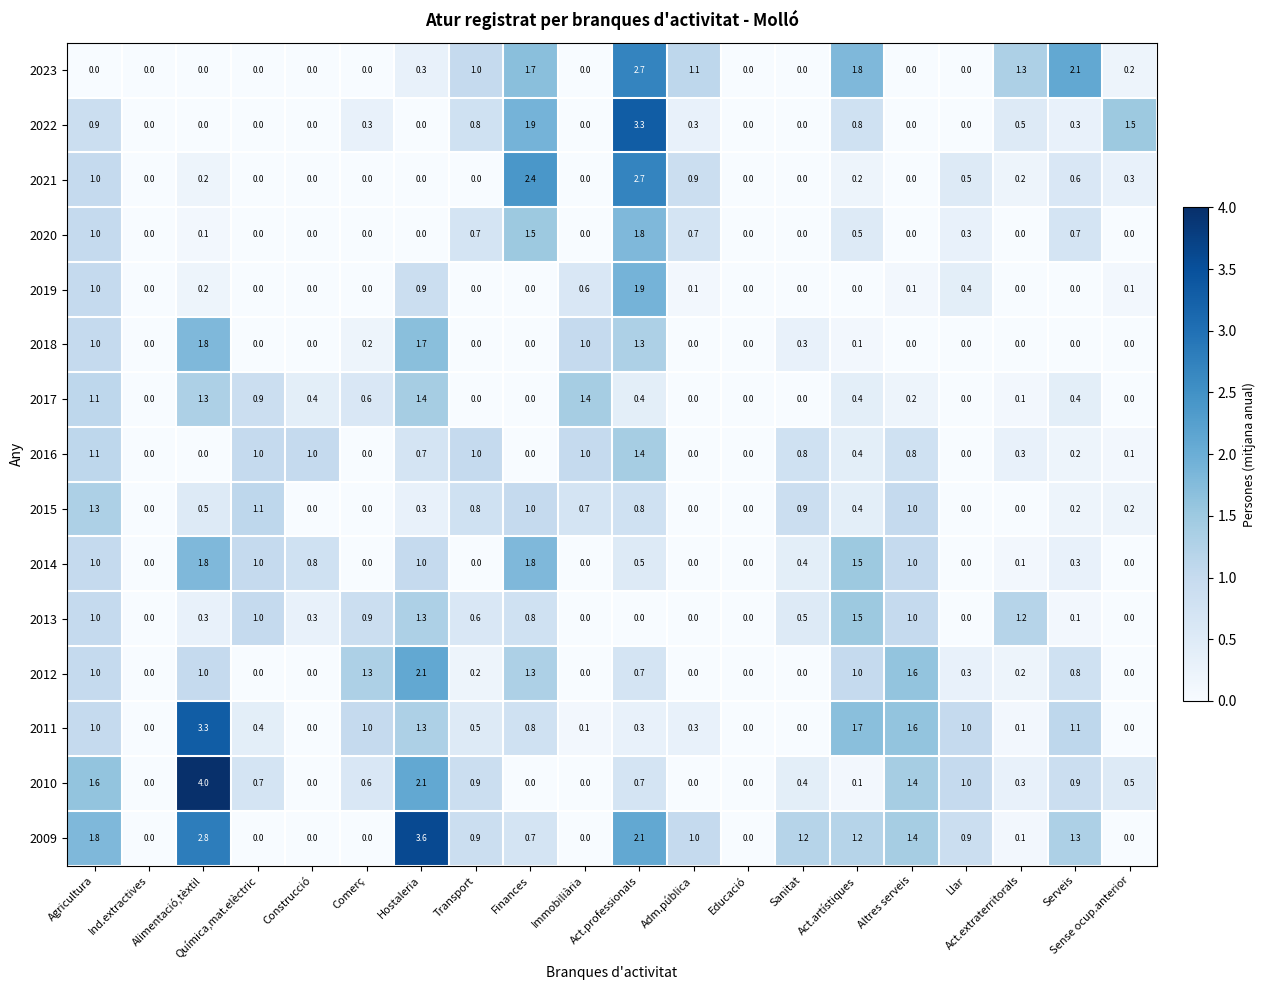

At how many categories does at least one series exceed 3?

3